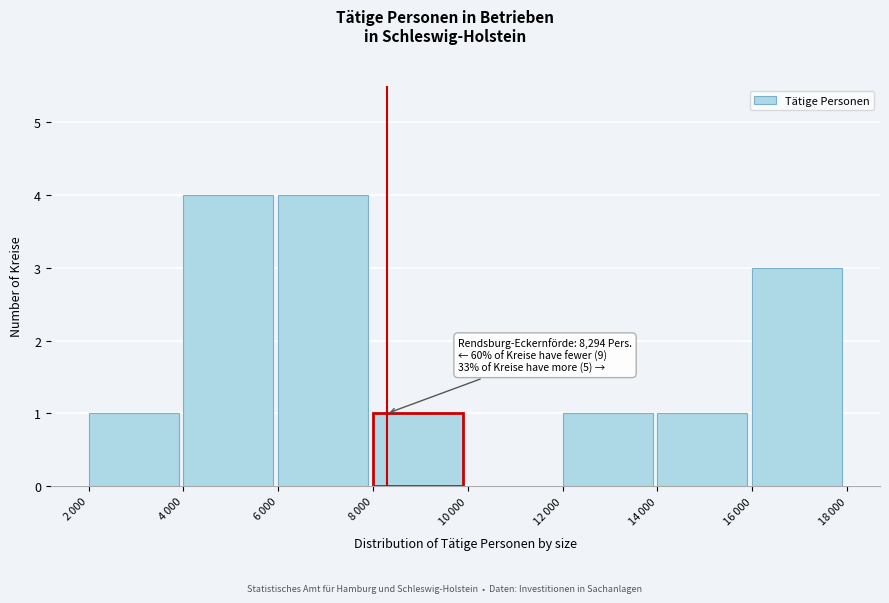

What is the greatest value displayed?

4